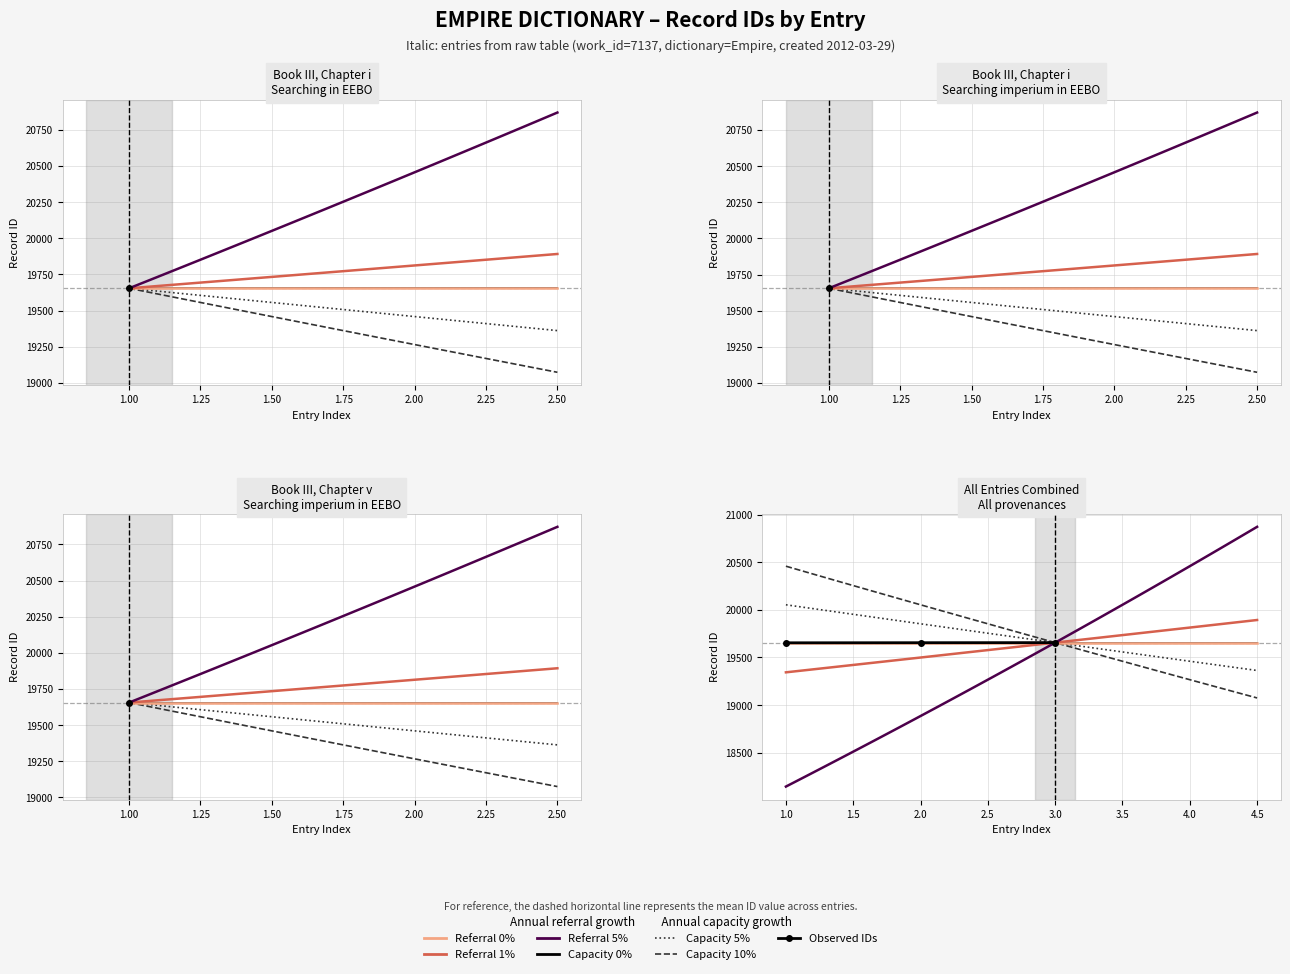

Rank the categories by value from lowest to highest.

1.0, 2.0, 3.0